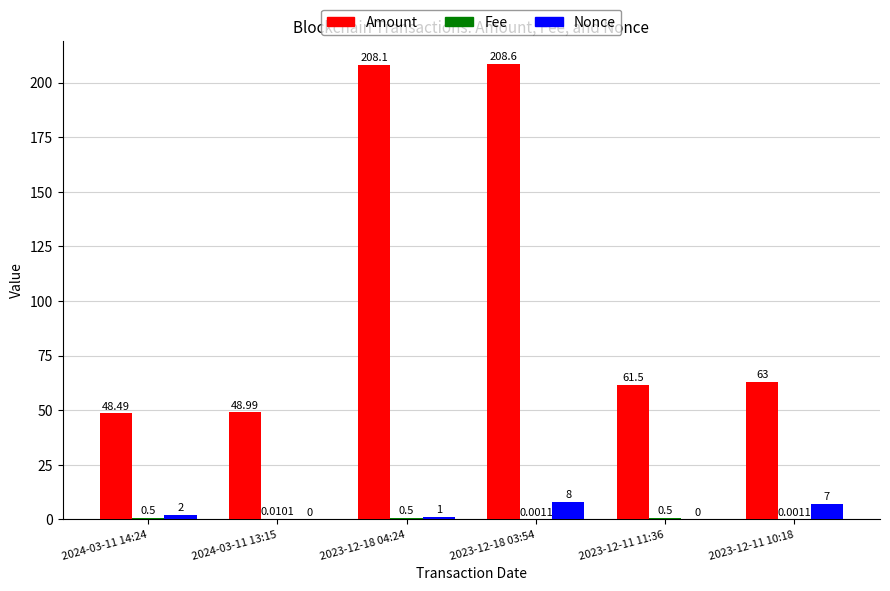

Which series changed the most between 2024-03-11 14:24 and 2023-12-18 03:54?

Amount